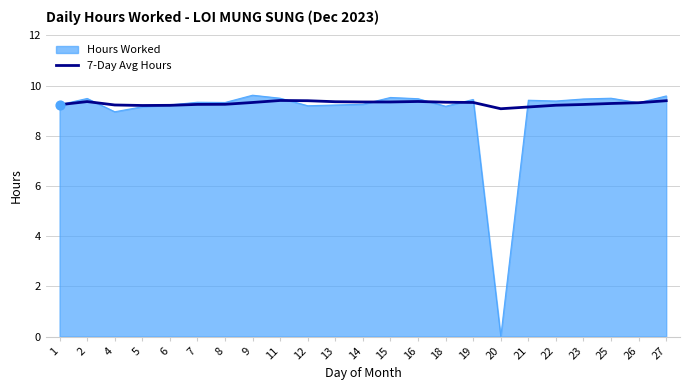

Which series has the largest range (max minus min)?

Hours Worked